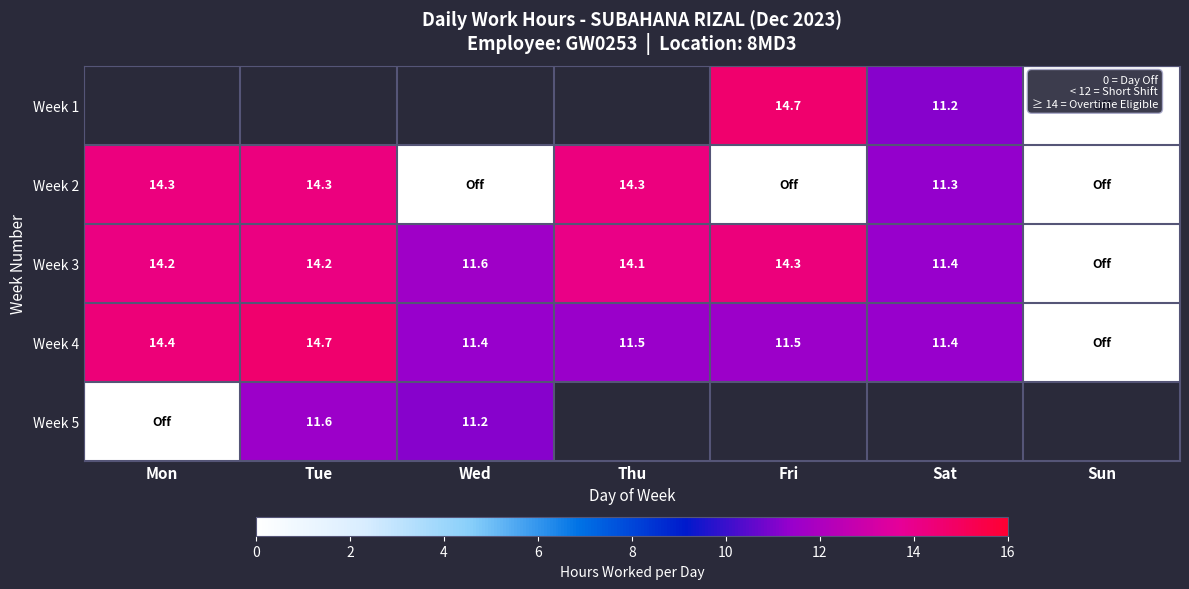

At which category does the chart reach its peak across all series?

Tue